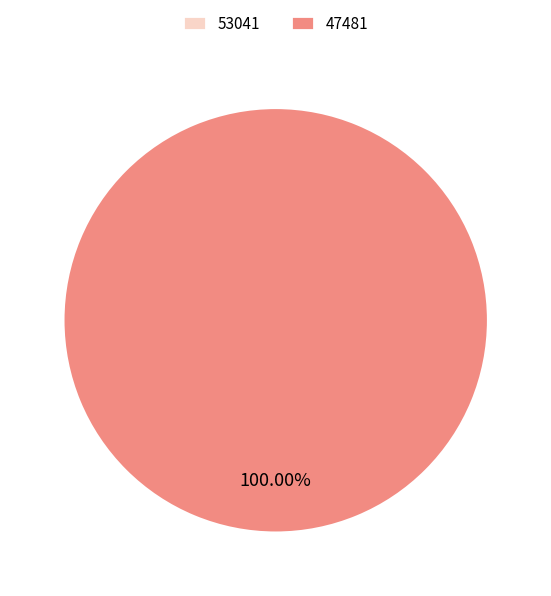

To the nearest percent, what is the difference between the largest and smallest slice percentages?

100%